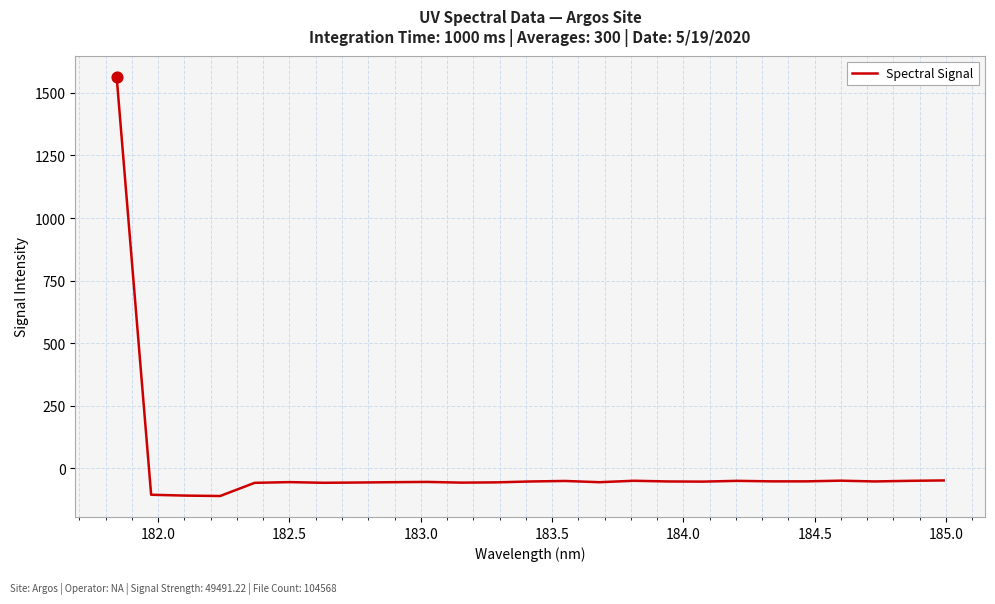

What is the maximum value shown in the chart?

1565.2